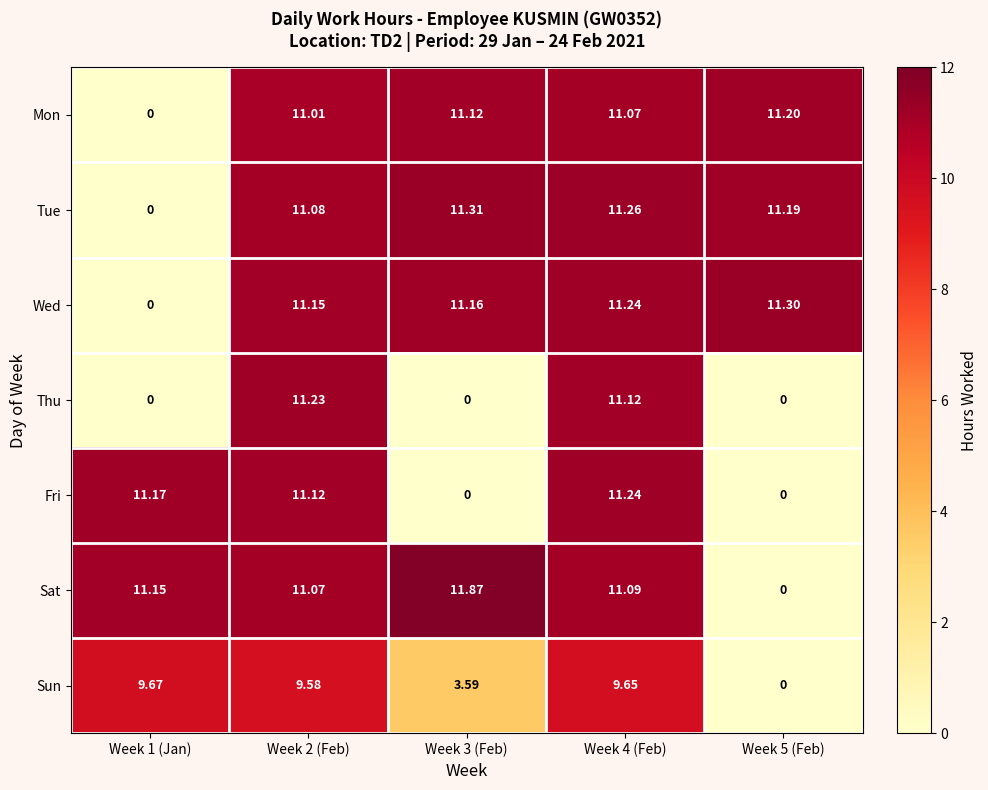

Which series has the largest range (max minus min)?

Sat